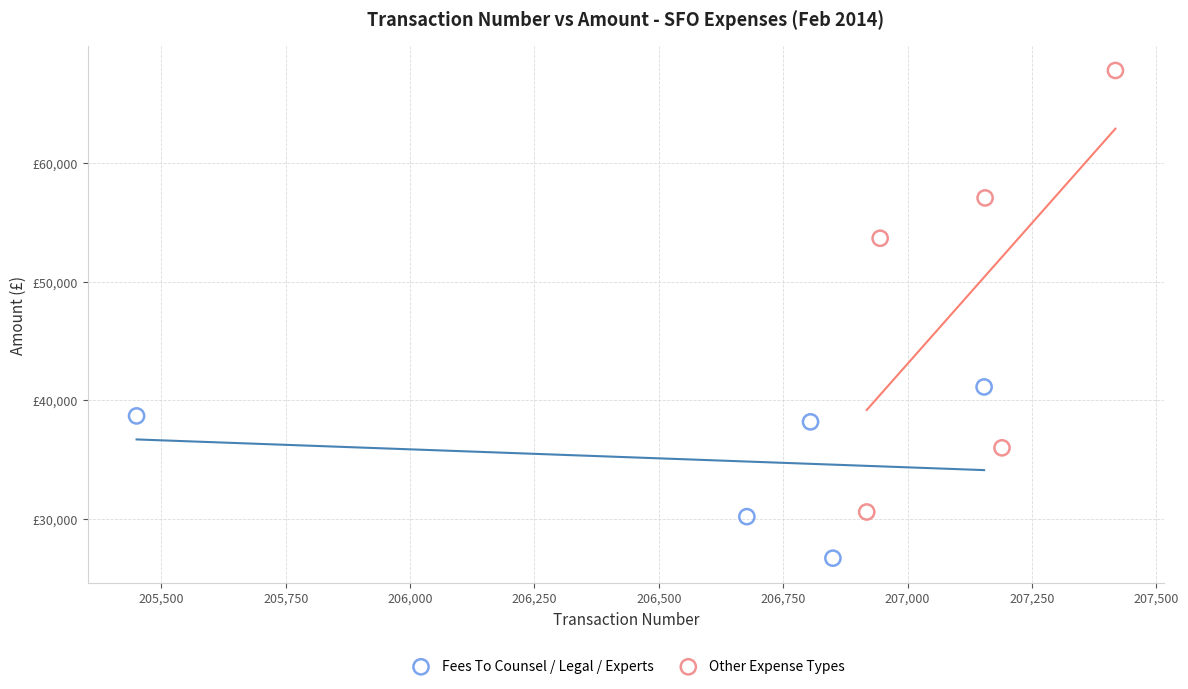

Which series has the widest spread of Y values?

Other Expense Types